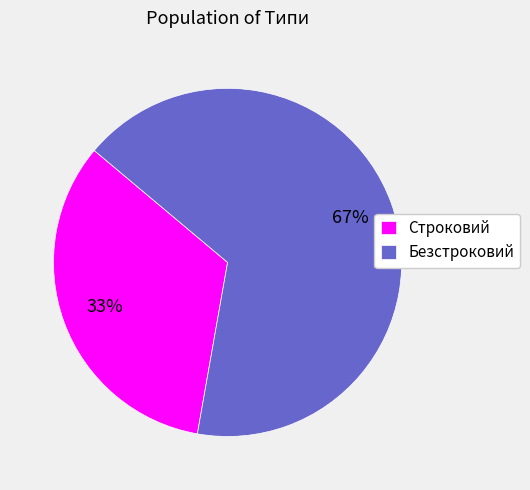

Count the number of slices in the pie.

2